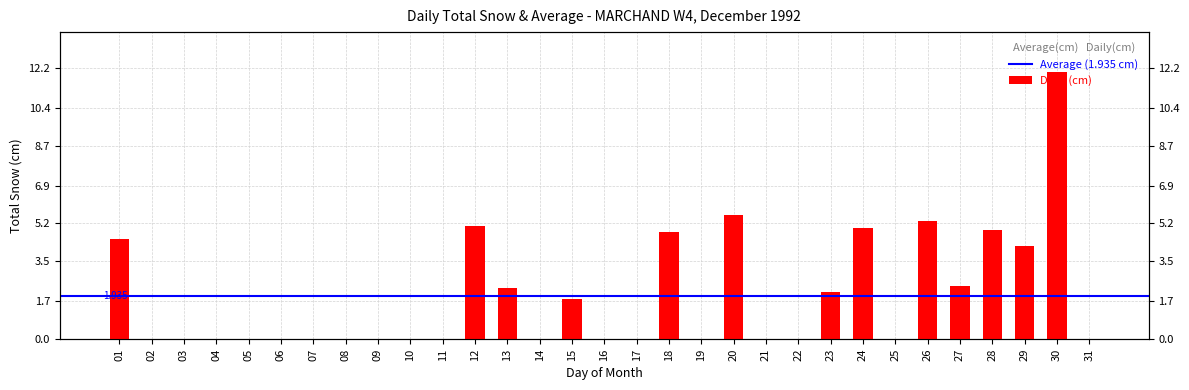

Are the bars grouped side by side (vs. stacked)?

No